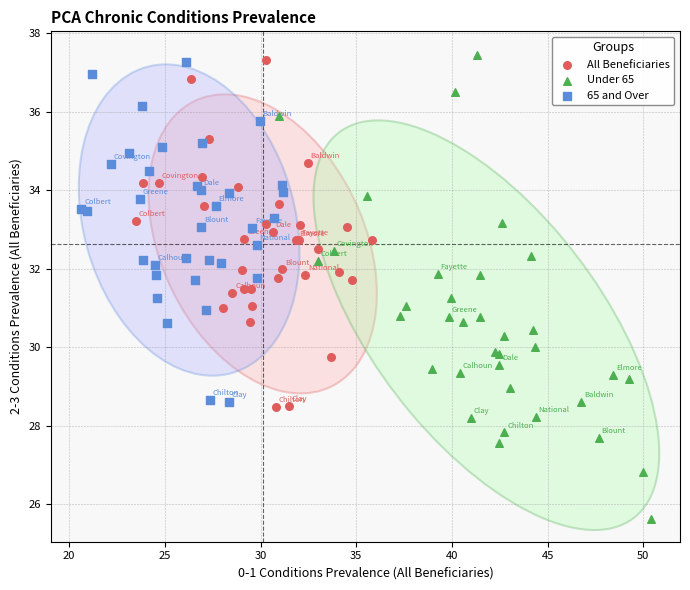

Which series has the largest Y range (max minus min)?

Under 65